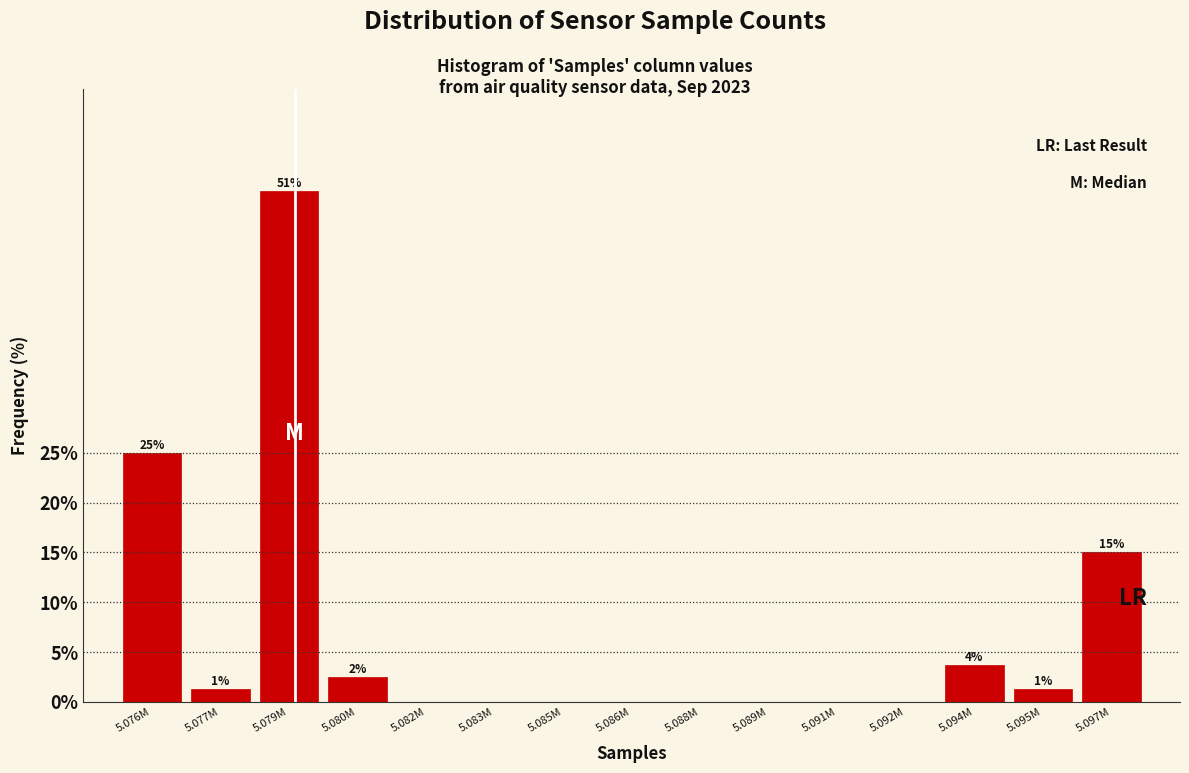

What is the sum of the values at 5.095M and 5.080M?

3.8